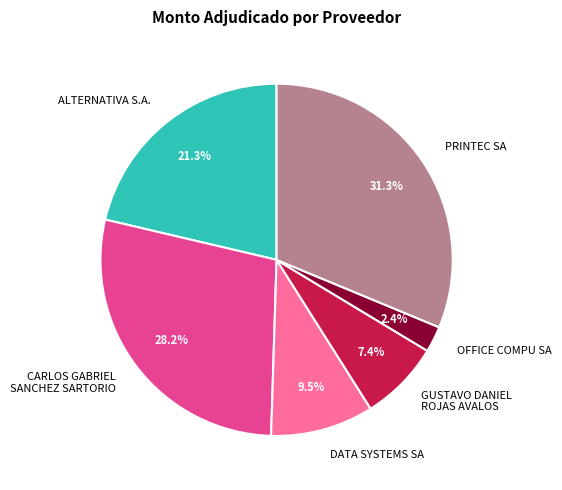

Rank the categories by value from highest to lowest.

PRINTEC SA, CARLOS GABRIEL SANCHEZ SARTORIO, ALTERNATIVA S.A., DATA SYSTEMS SA, GUSTAVO DANIEL ROJAS AVALOS, OFFICE COMPU SA